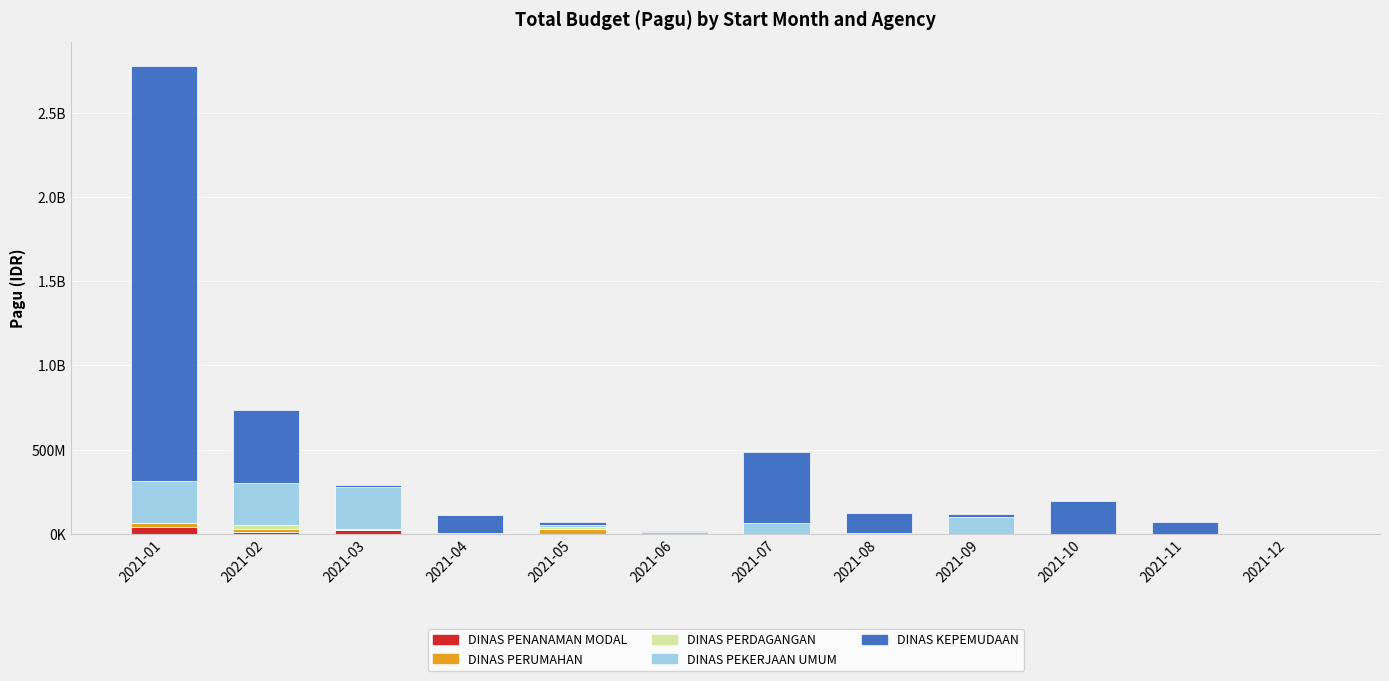

Does the chart contain stacked bars?

Yes